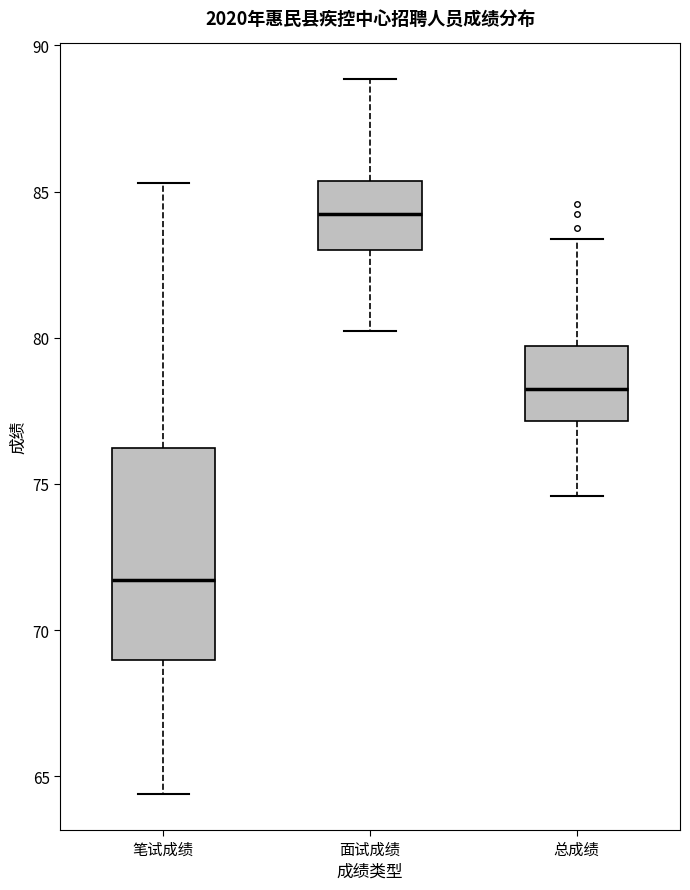

Reading left to right, read every box against the y-axis: the position of its median line, the range the box covers, and the ends of its whiskers. The values are not printed on the chart, so give them approximately, as read against the axis.

笔试成绩: median 71.5, box 69.0 to 76.0, whiskers 64.5 to 85.5
面试成绩: median 84.0, box 83.0 to 85.5, whiskers 80.0 to 89.0
总成绩: median 78.0, box 77.0 to 79.5, whiskers 74.5 to 83.5